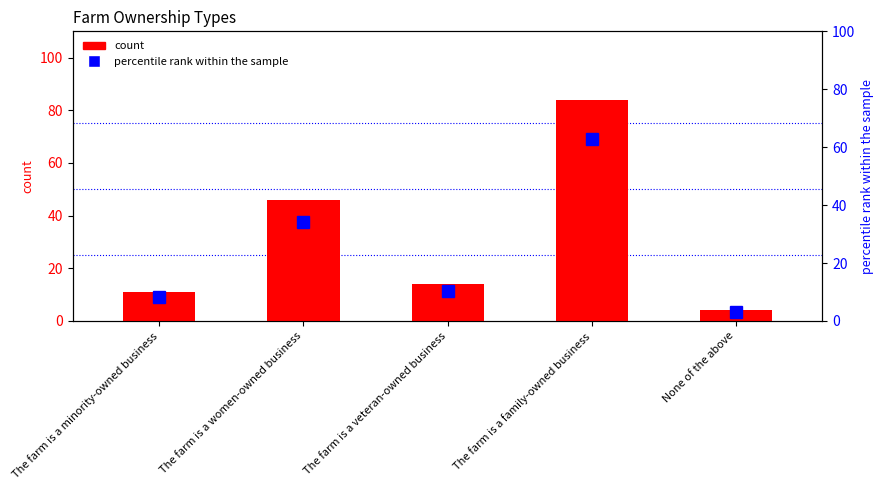

What is the value of the count bar at the 2nd from the left?

46.0